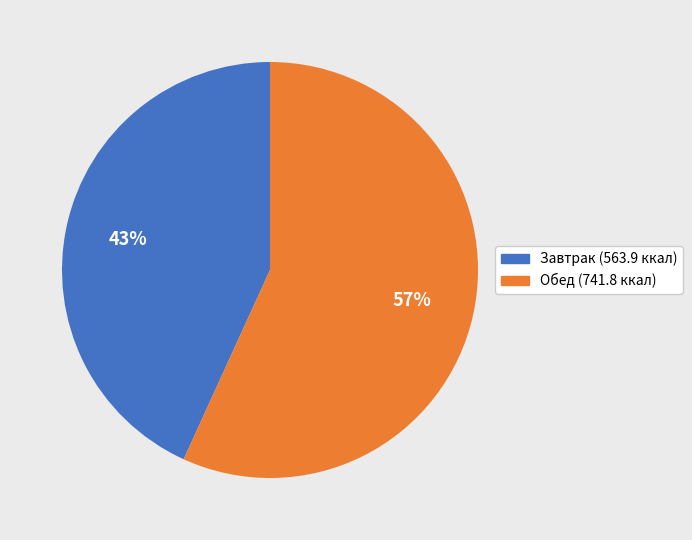

To the nearest percent, what is the average slice percentage?

50%